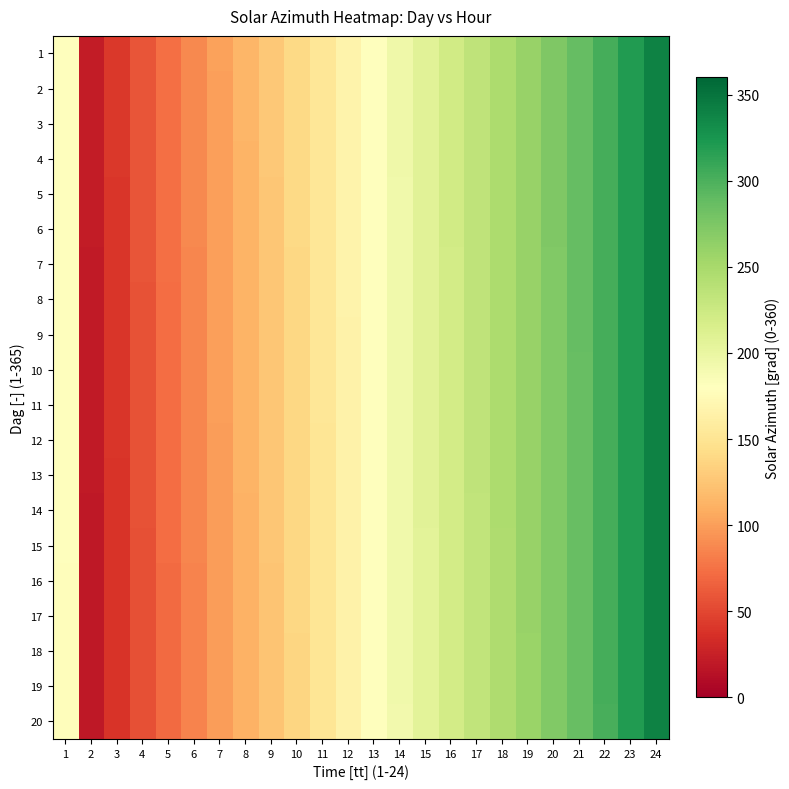

Count the number of data series in this chart.

20